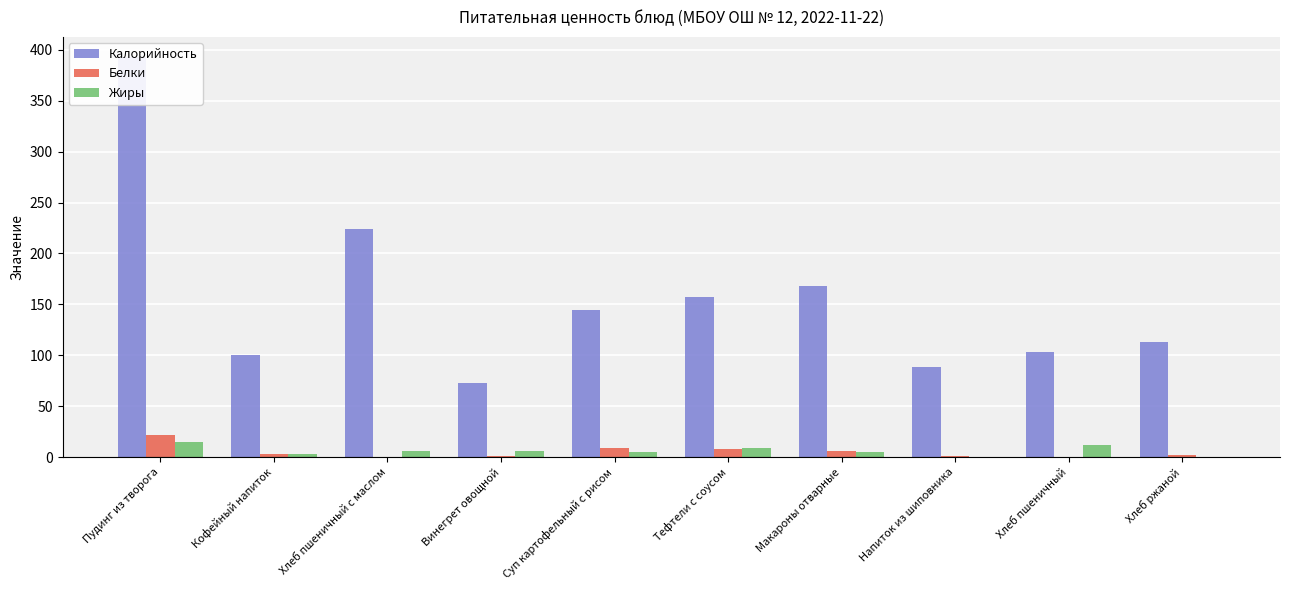

What is the label of the 4th bar from the right?

Макароны отварные